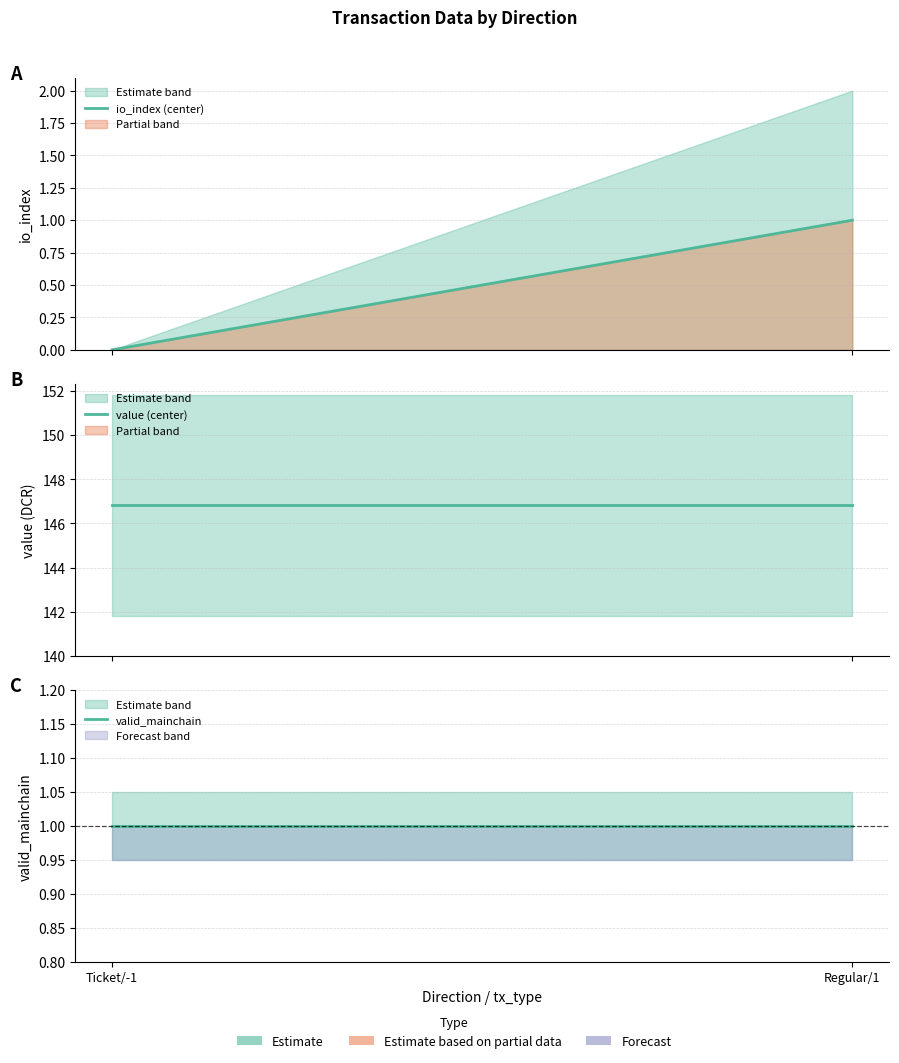

How many categories are shown in the chart?

2